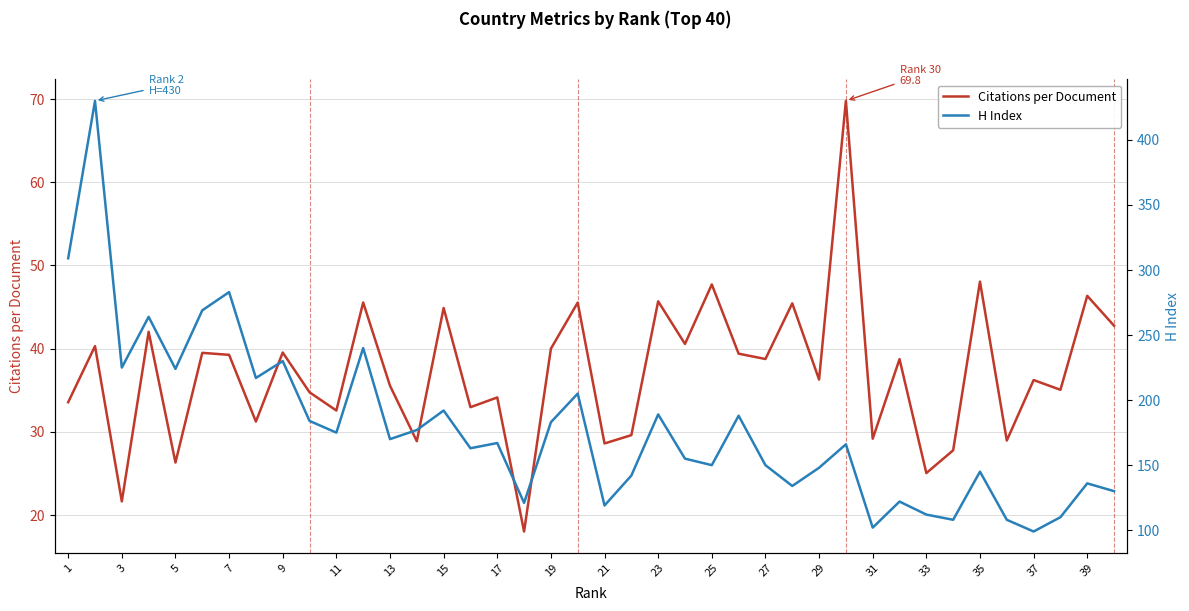

The Citations per Document series shows 18.8 at 17. True or false?

False